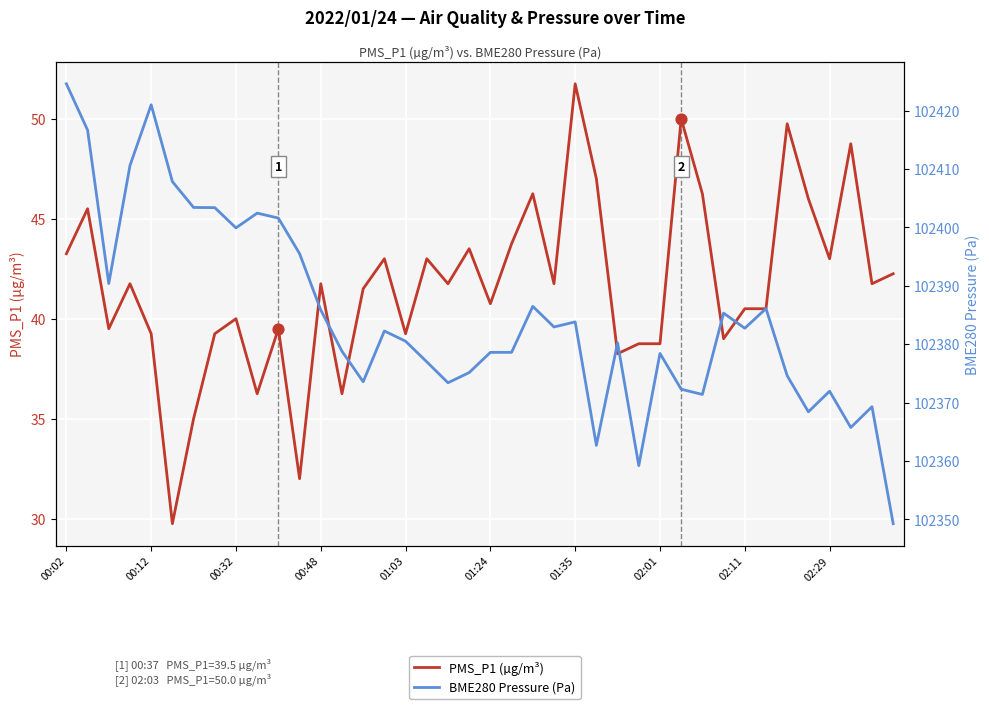

Which series contains the lowest Y value?

PMS_P1 (µg/m³)